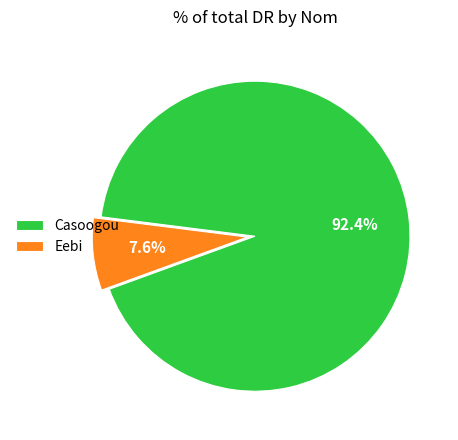

Does Eebi account for over 50% of the chart?

No